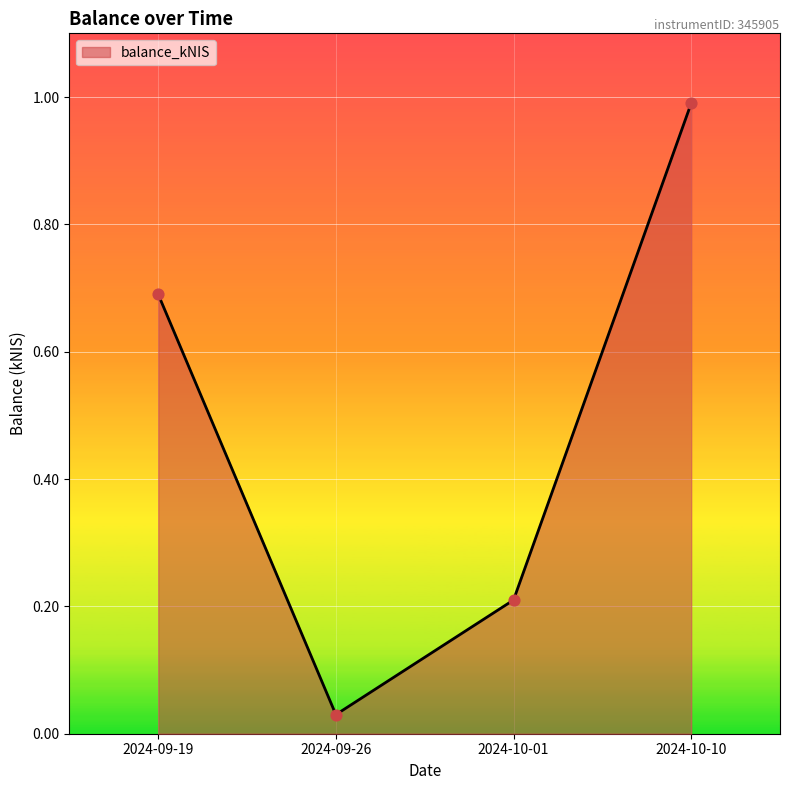

What is the change in value from 2024-09-19 to 2024-09-26?

-0.7